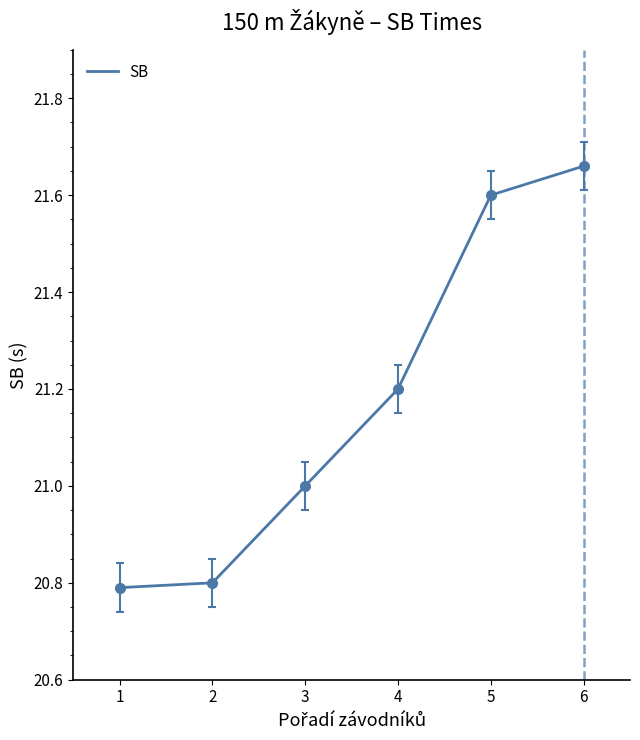

Which label corresponds to the largest value in the chart?

6